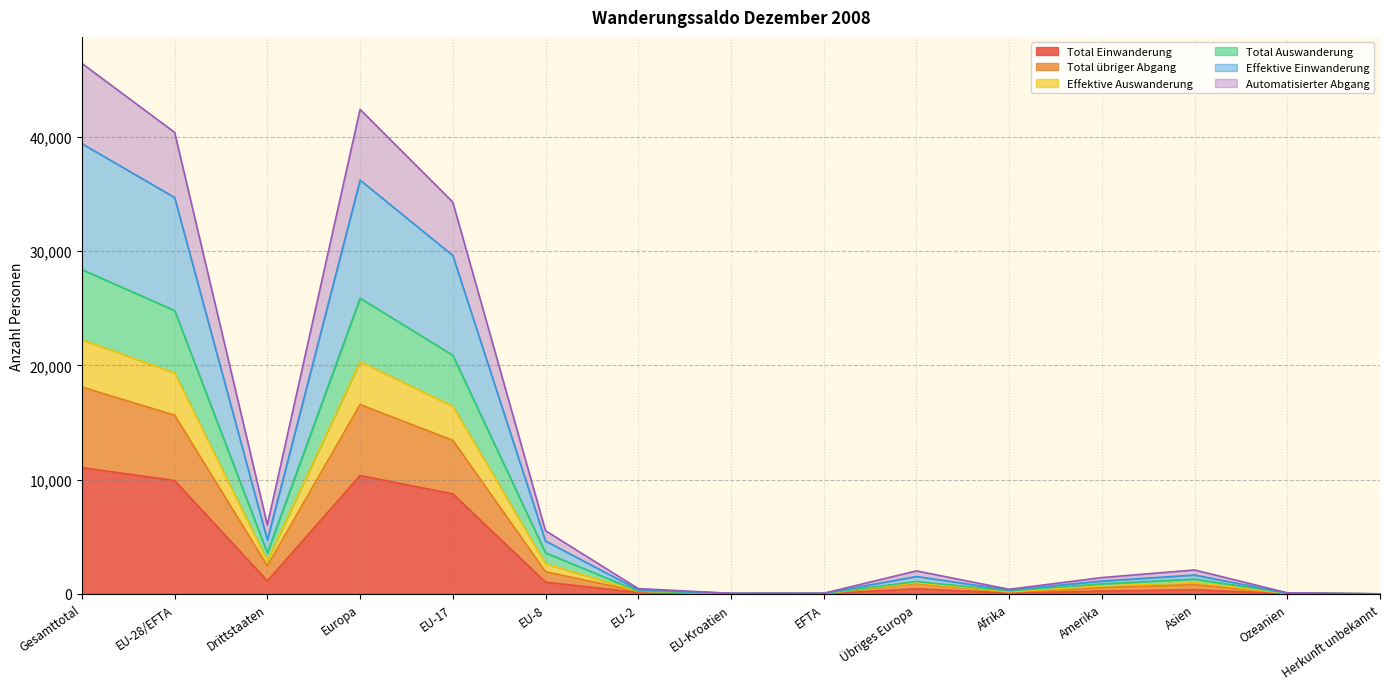

What is the difference between the Automatisierter Abgang values at Asien and Amerika?

307